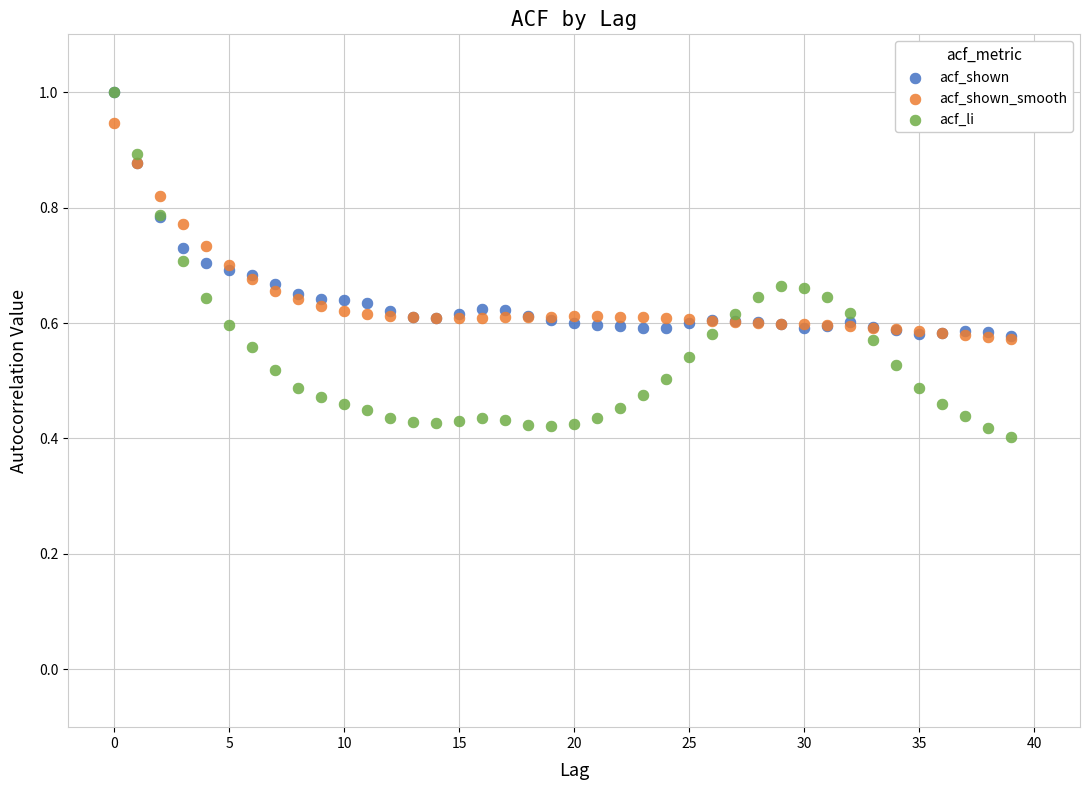

What are all the series names shown in the legend?

acf_shown, acf_shown_smooth, acf_li